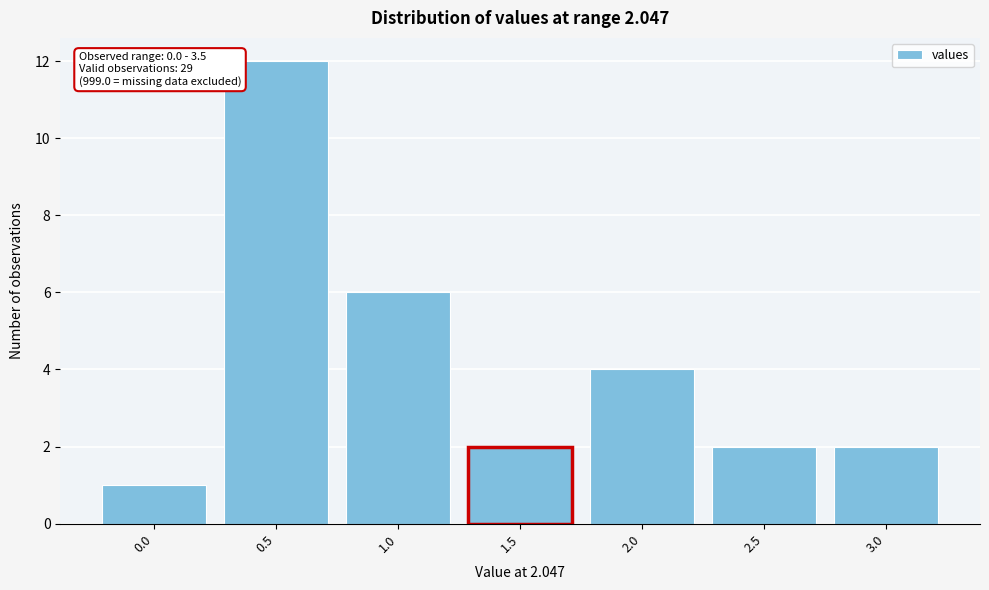

Reading left to right, extract all data points from this chart.

0.0=1	0.5=12	1.0=6	1.5=2	2.0=4	2.5=2	3.0=2